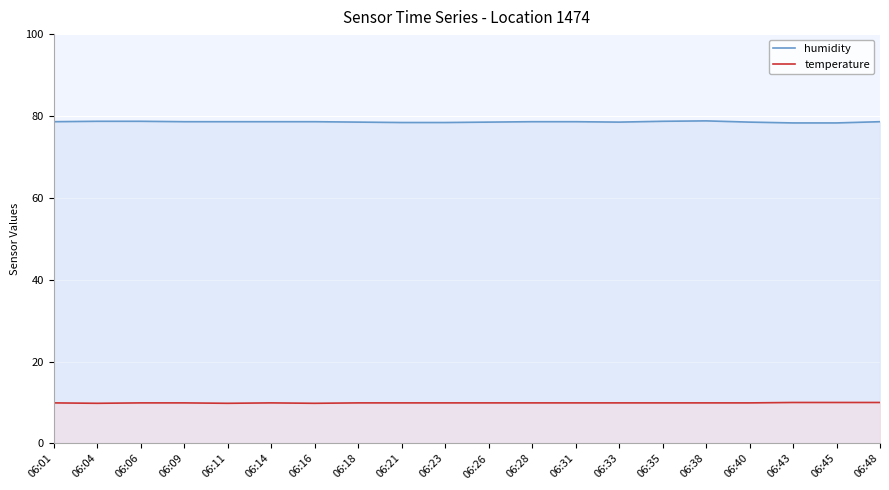

True or false: temperature and humidity cross at least once.

False